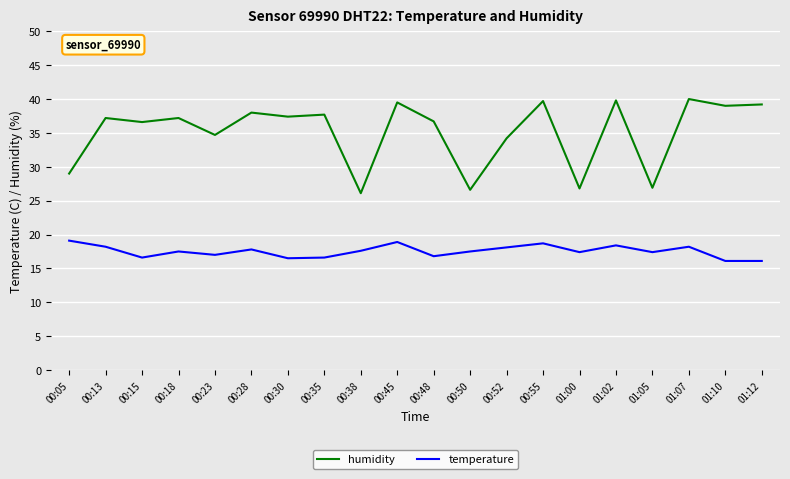

What is the minimum value for humidity?

26.1